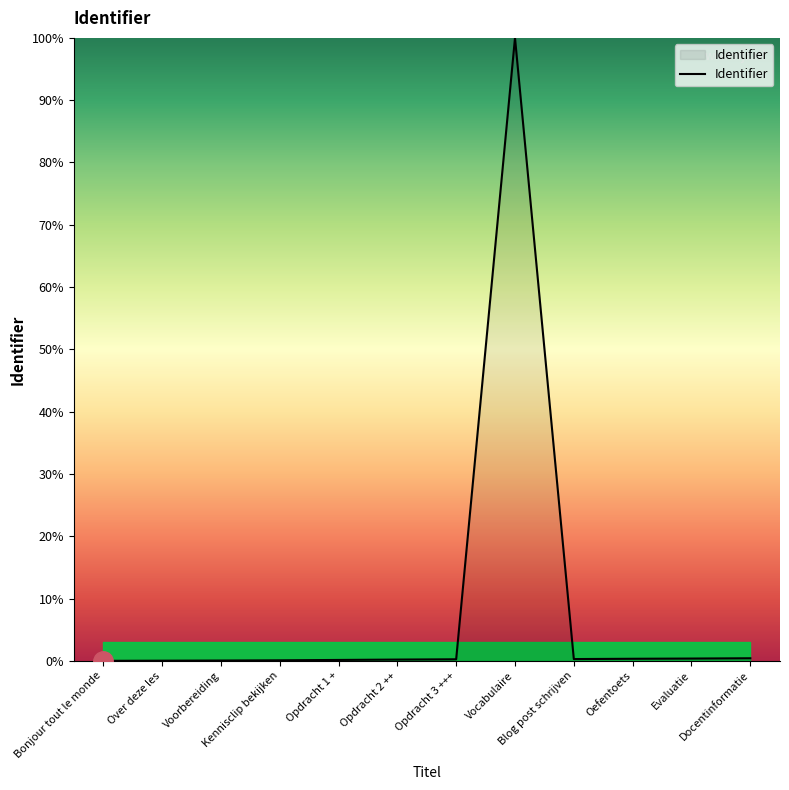

What position from the left is Opdracht 1 +?

5